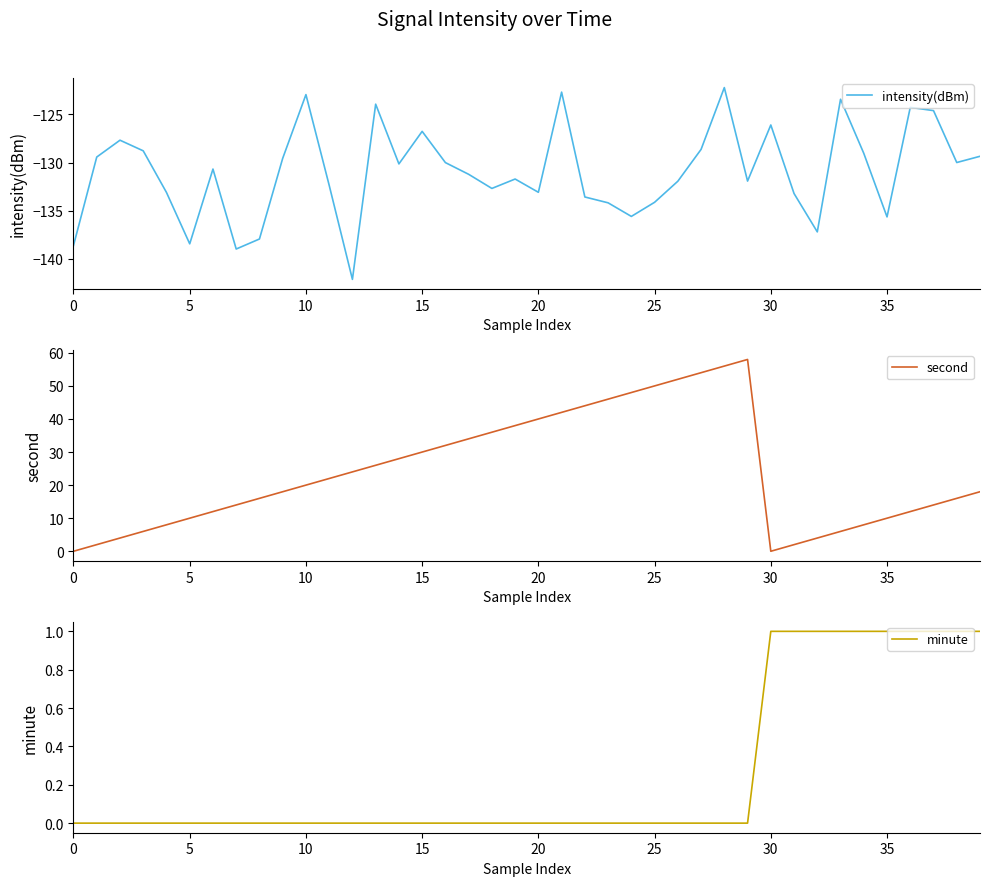

Does the chart have visible grid lines?

No